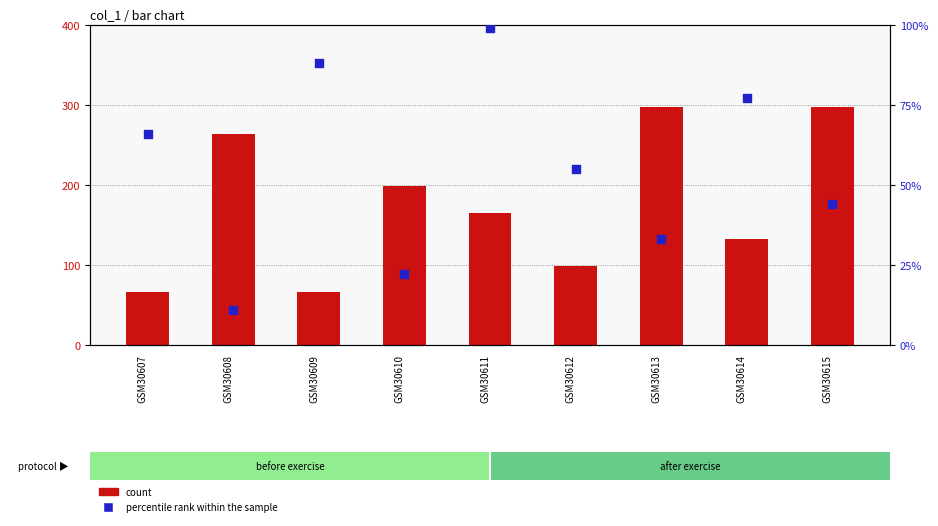

At which category is the sum across all series the highest?

GSM30615